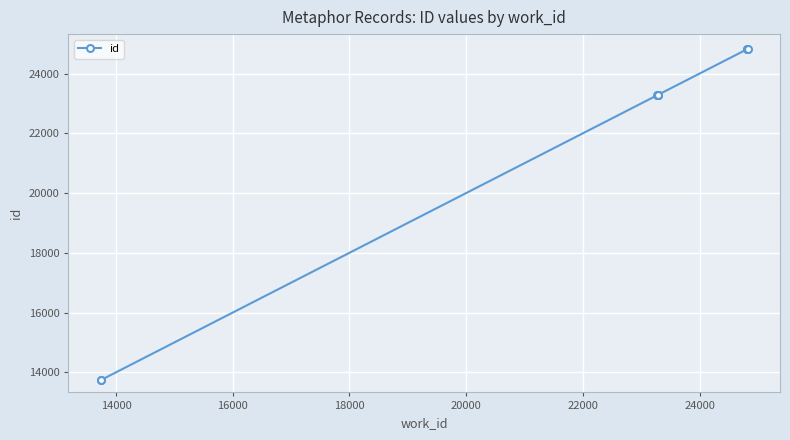

What is the value of the 1st point from the left?

13740